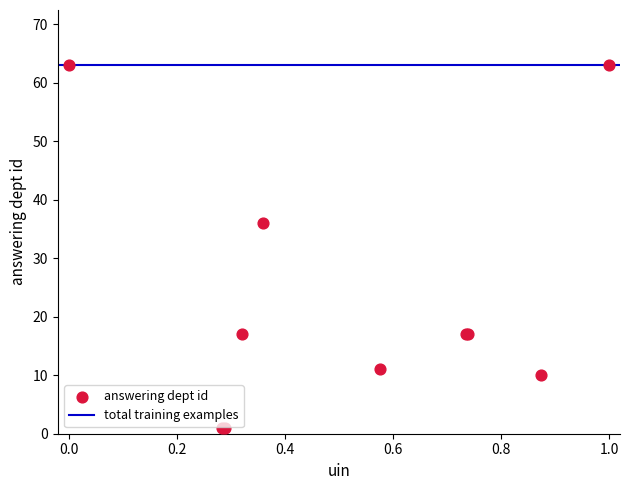

What Y value in the scatter plot is closest to 32?

36